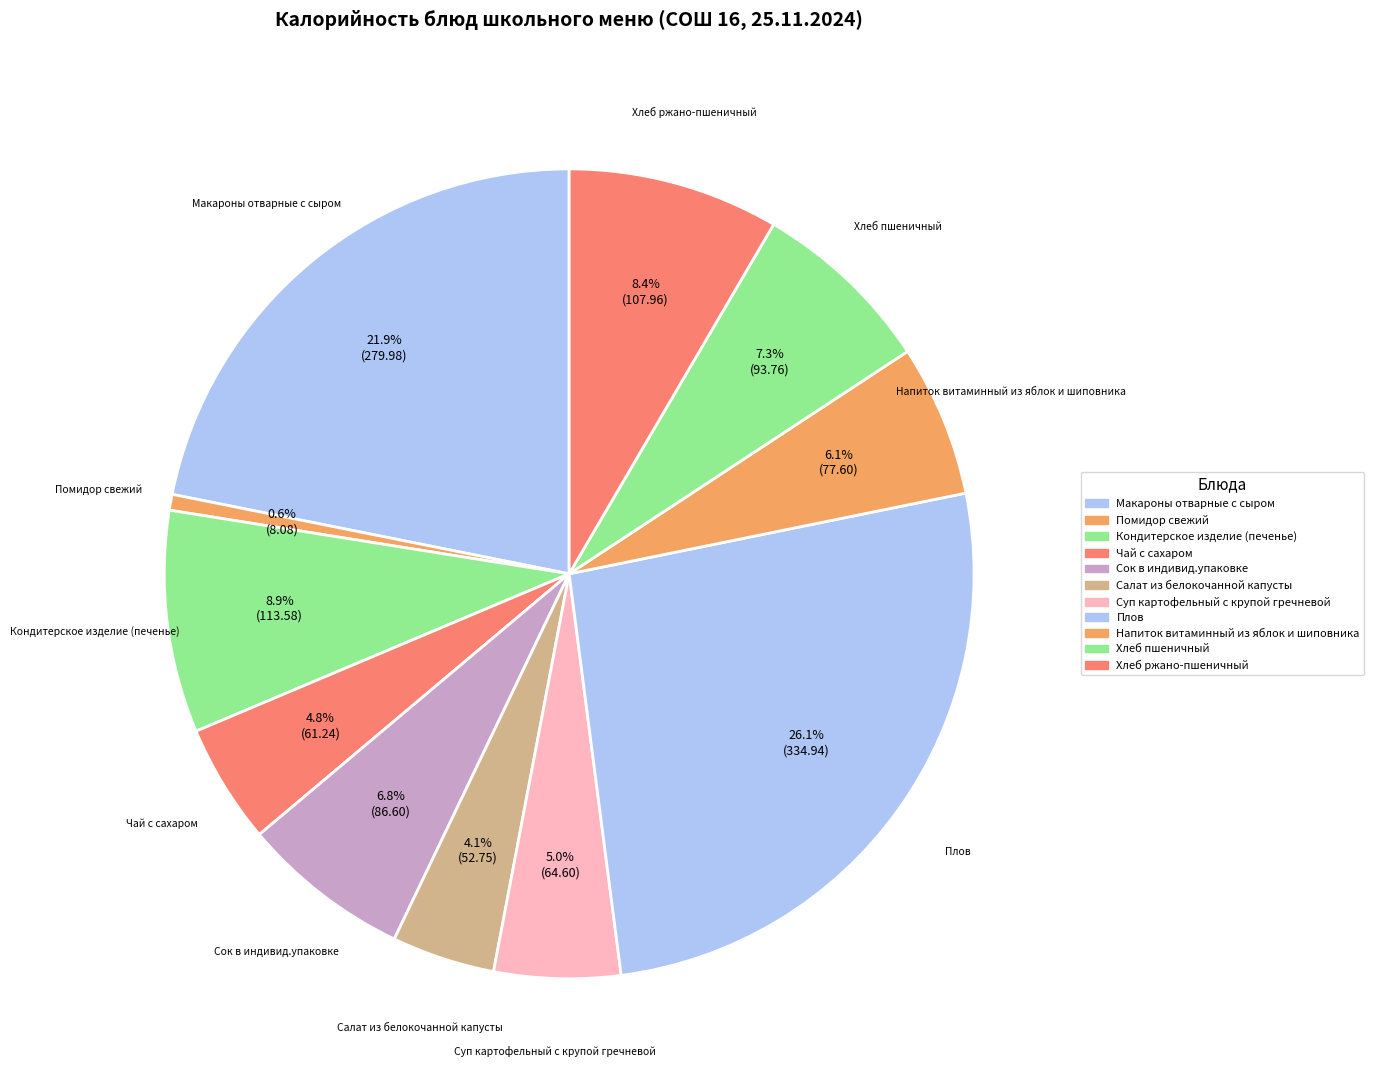

Does any single category account for the majority?

No